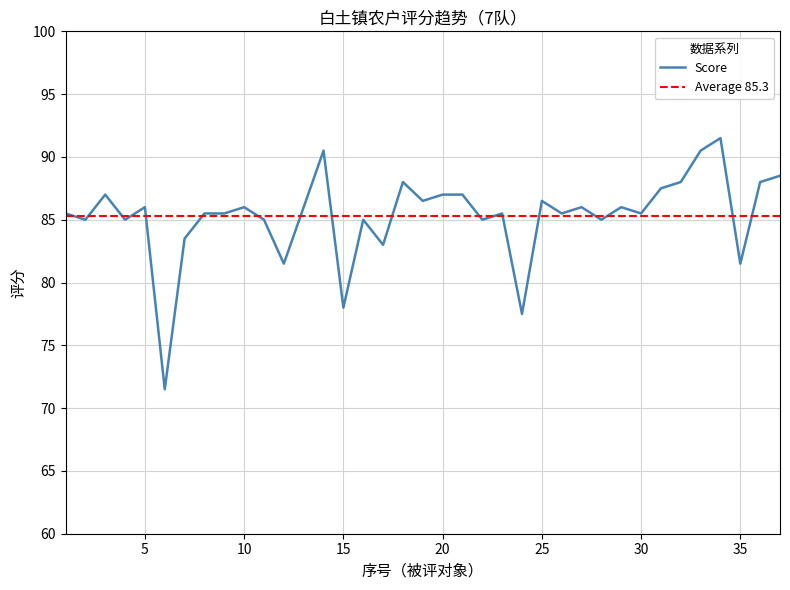

True or false: the data has more than 2 interior local peaks.

True